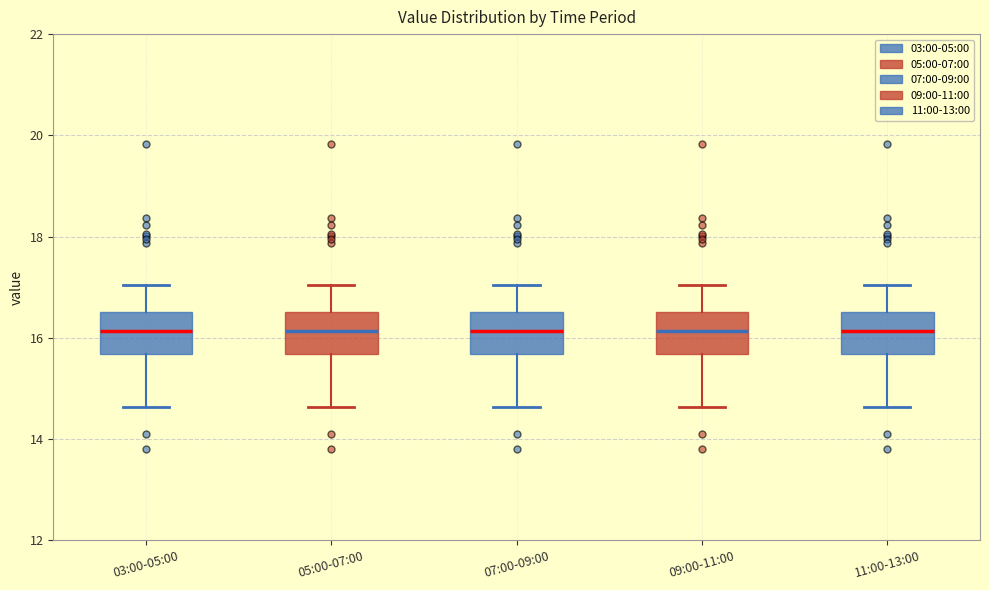

Where is the upper edge of the box for 05:00-07:00 on the y-axis? The values are not printed on the chart, so give them approximately, as read against the axis.

16.6